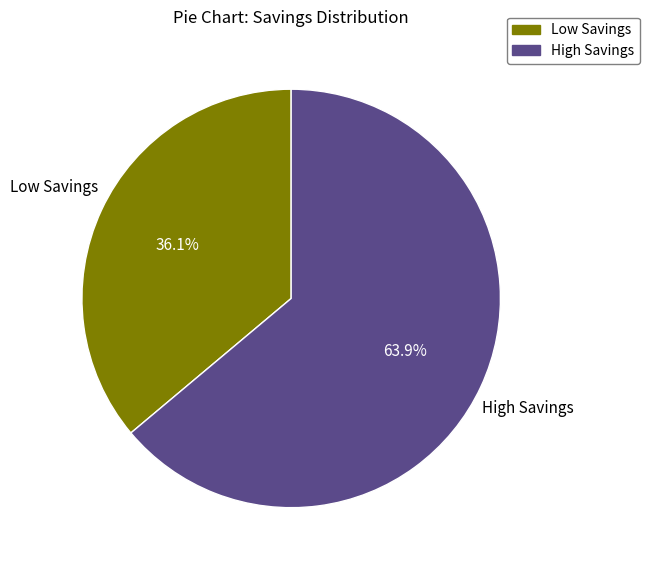

What is the majority slice?

High Savings